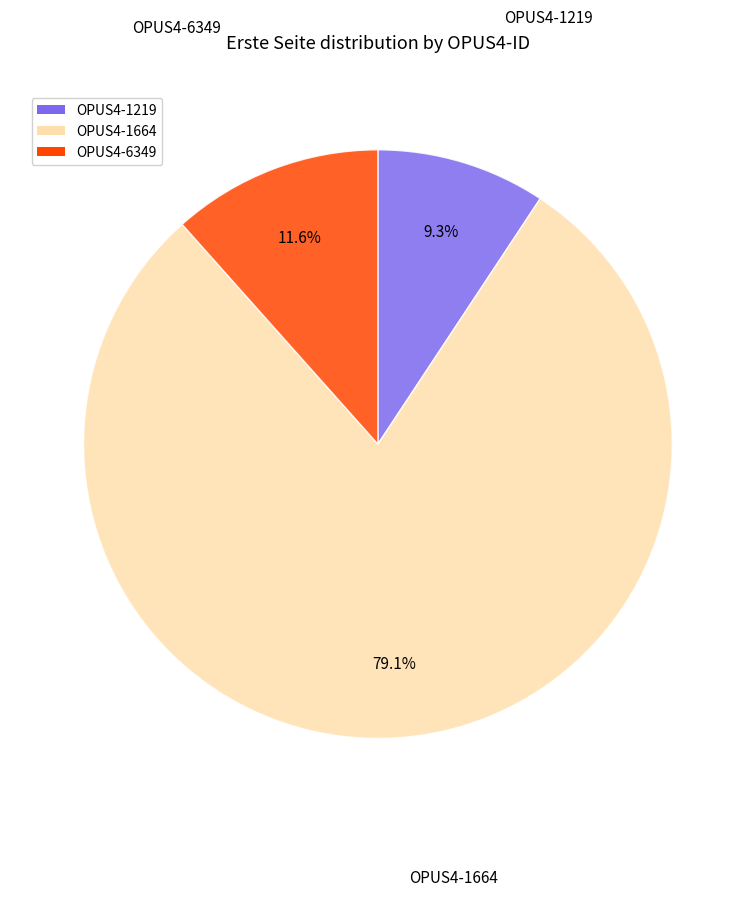

Does any single category account for the majority?

Yes